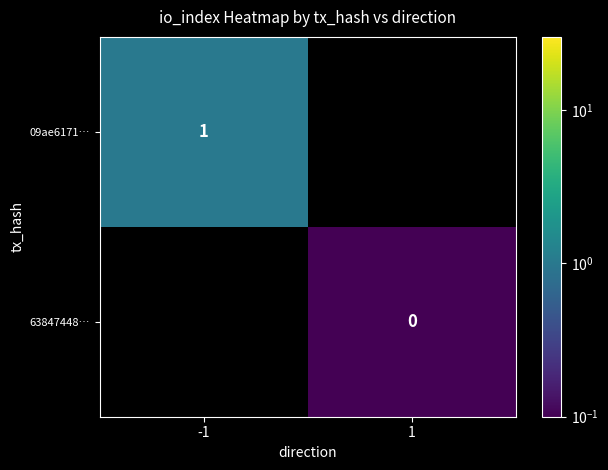

The 09ae6171… series shows 1 at -1. True or false?

True